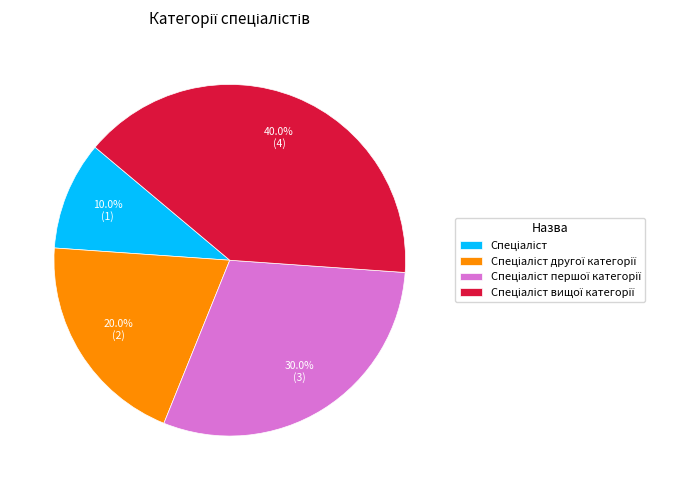

How many segments does this pie chart have?

4